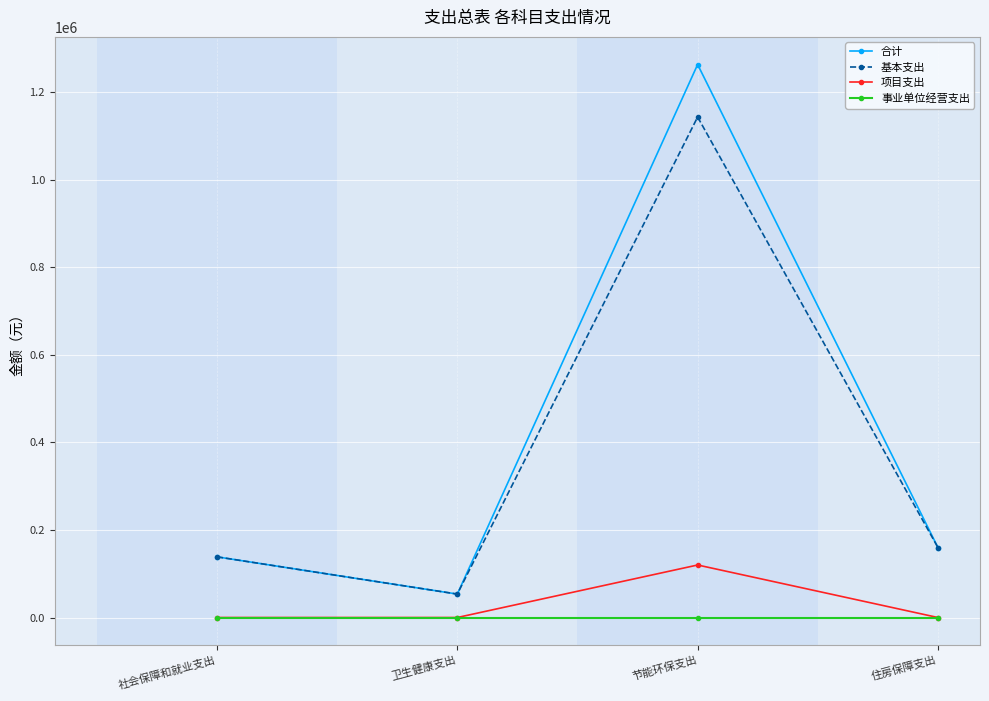

In 基本支出, how many points are lower than both neighbors (excluding endpoints)?

1